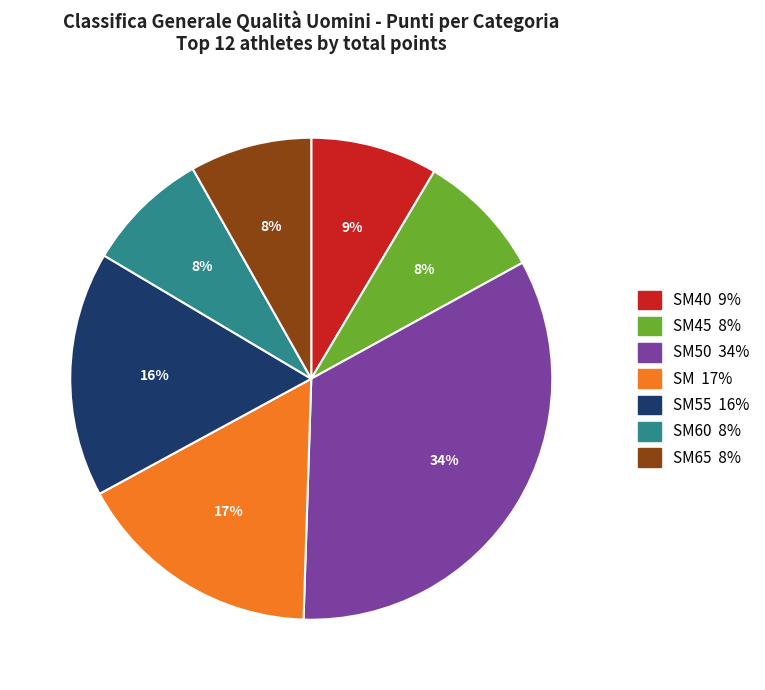

To the nearest percent, what is the average slice percentage?

14%